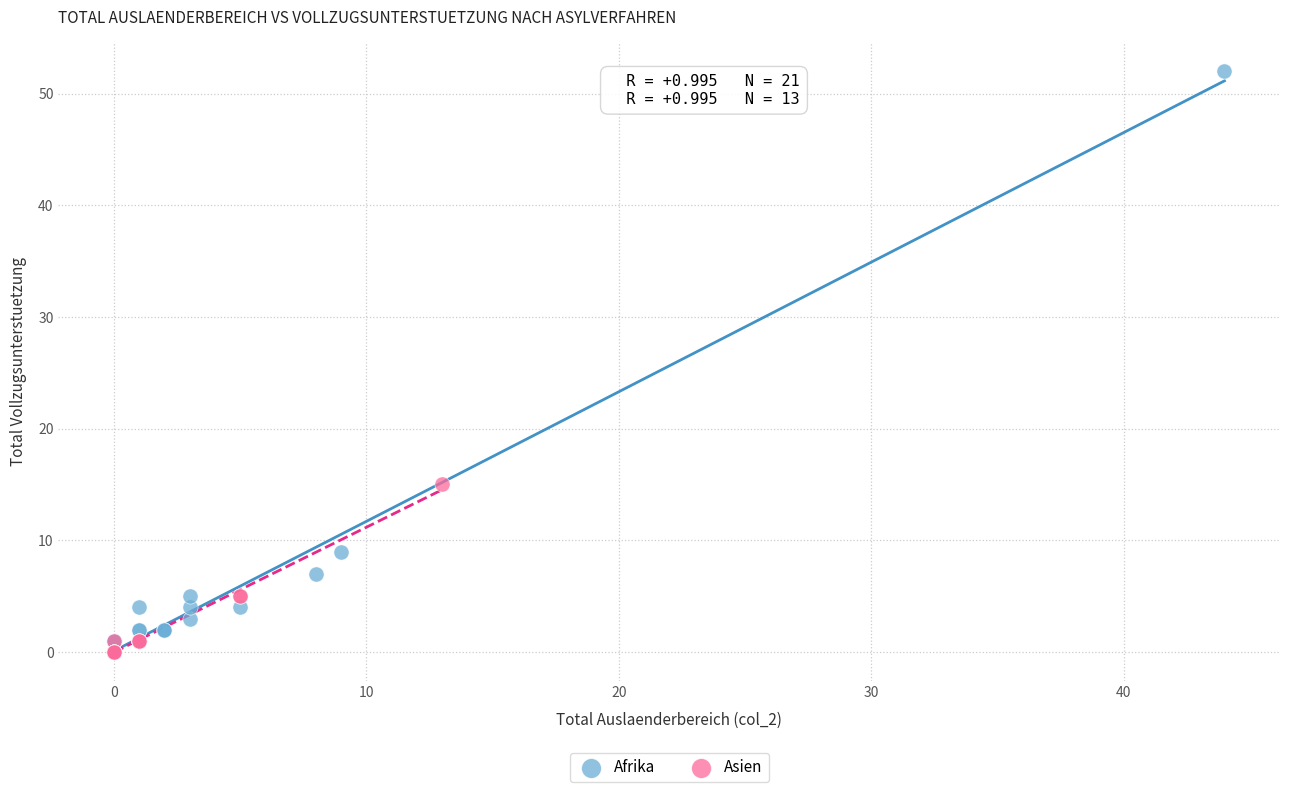

Which series has the widest spread of Y values?

Afrika